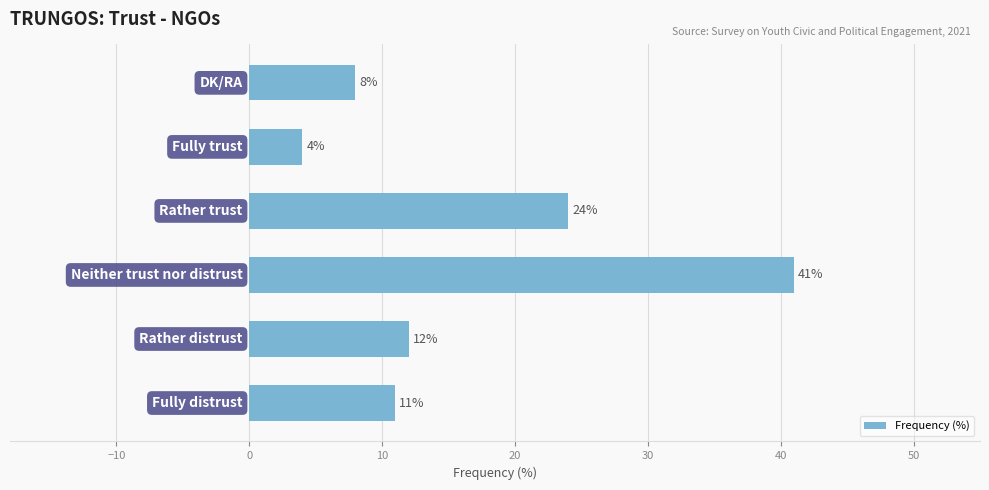

What is the greatest value displayed?

41